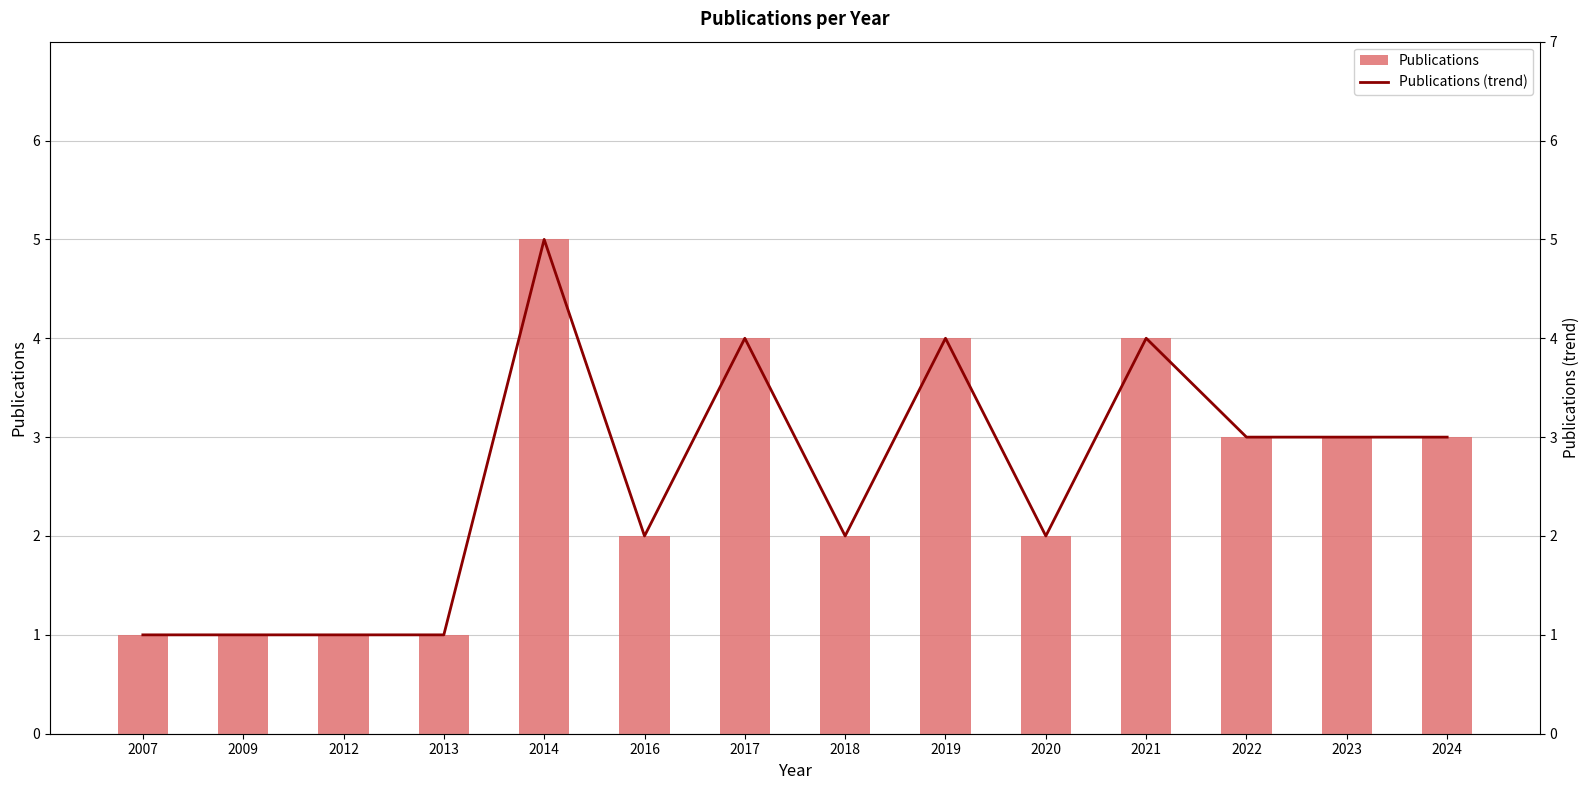

Between 2023 and 2013, which is larger?

2023